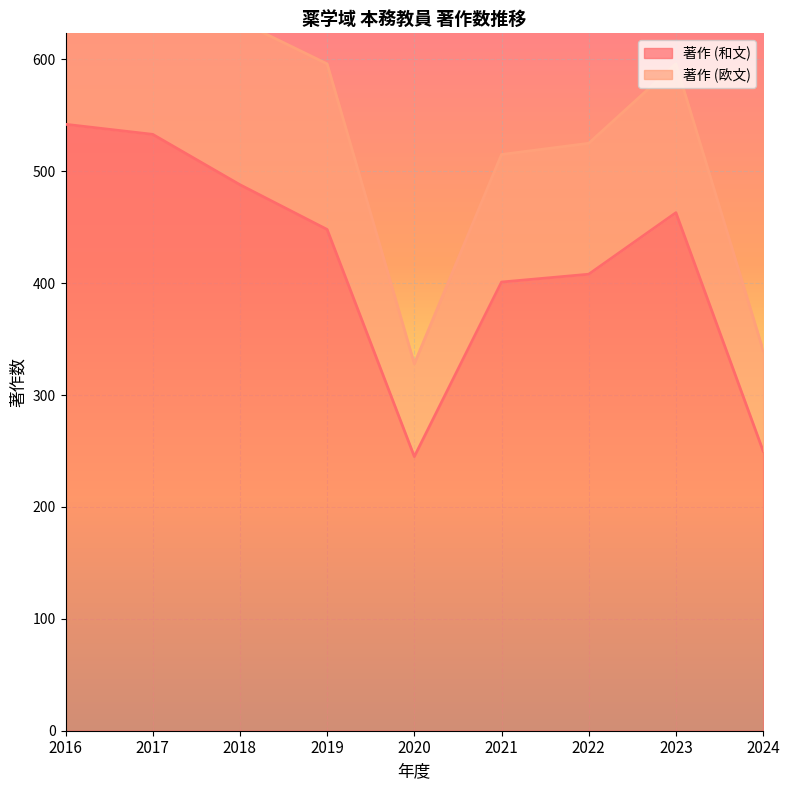

Approximately how many times larger is the value at 2021 compared to 2017?

0.8